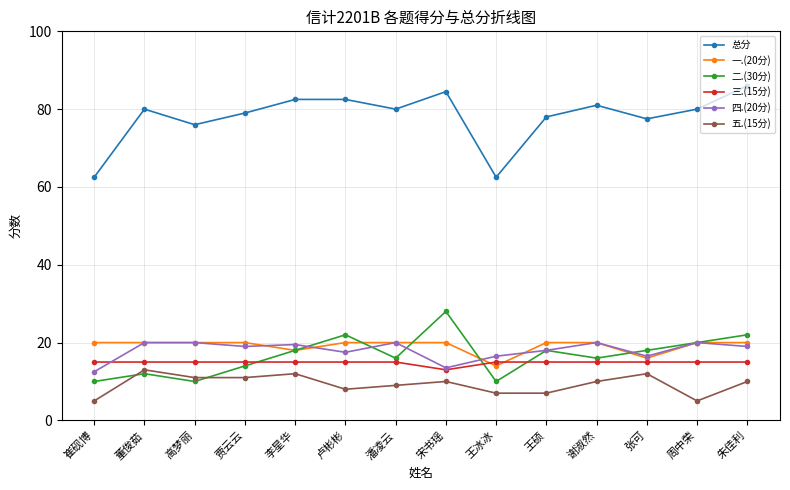

What is the maximum value for 总分?

86.0